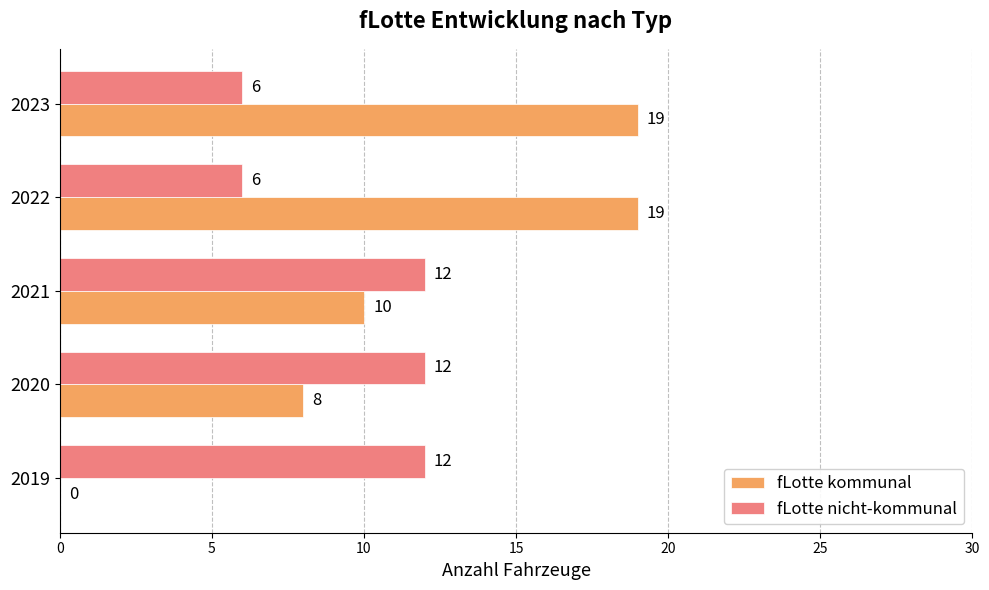

How many data points does each series have?

5